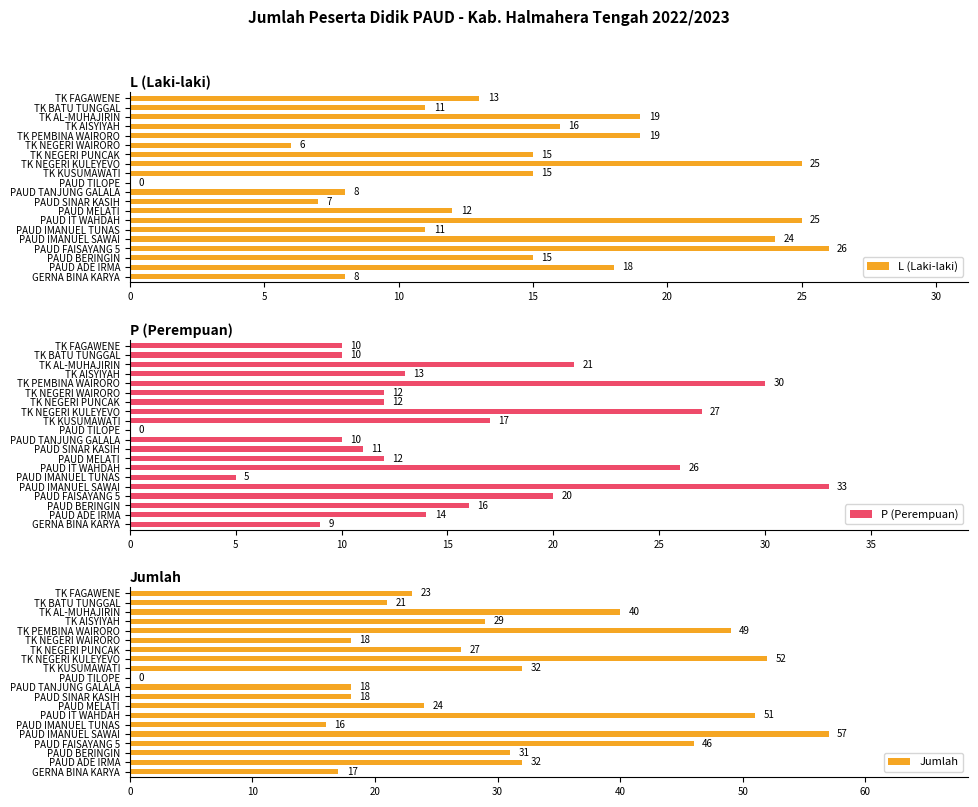

What is the difference between the maximum and minimum values in the L (Laki-laki) series?

26